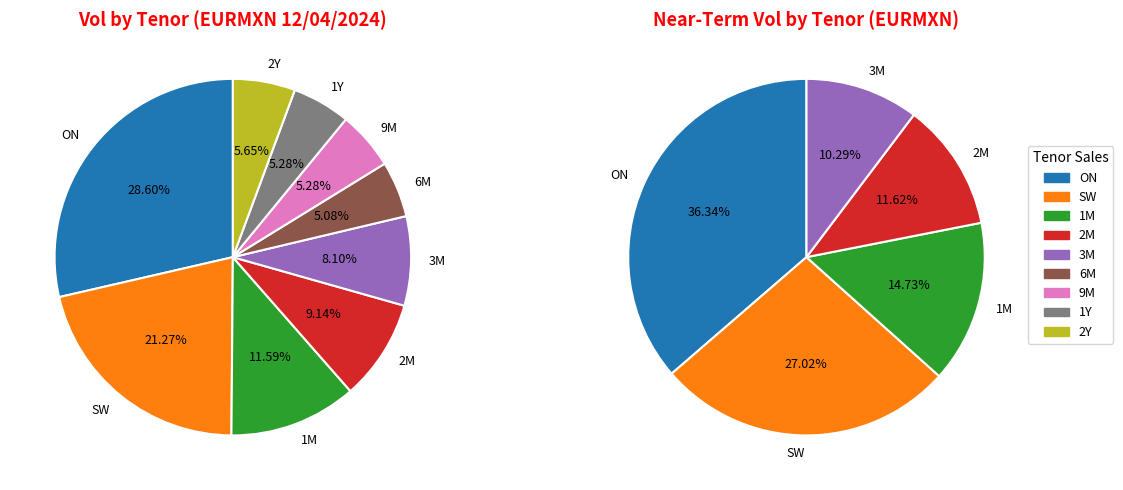

To the nearest percent, what is the difference between the largest and smallest slice percentages?

24%